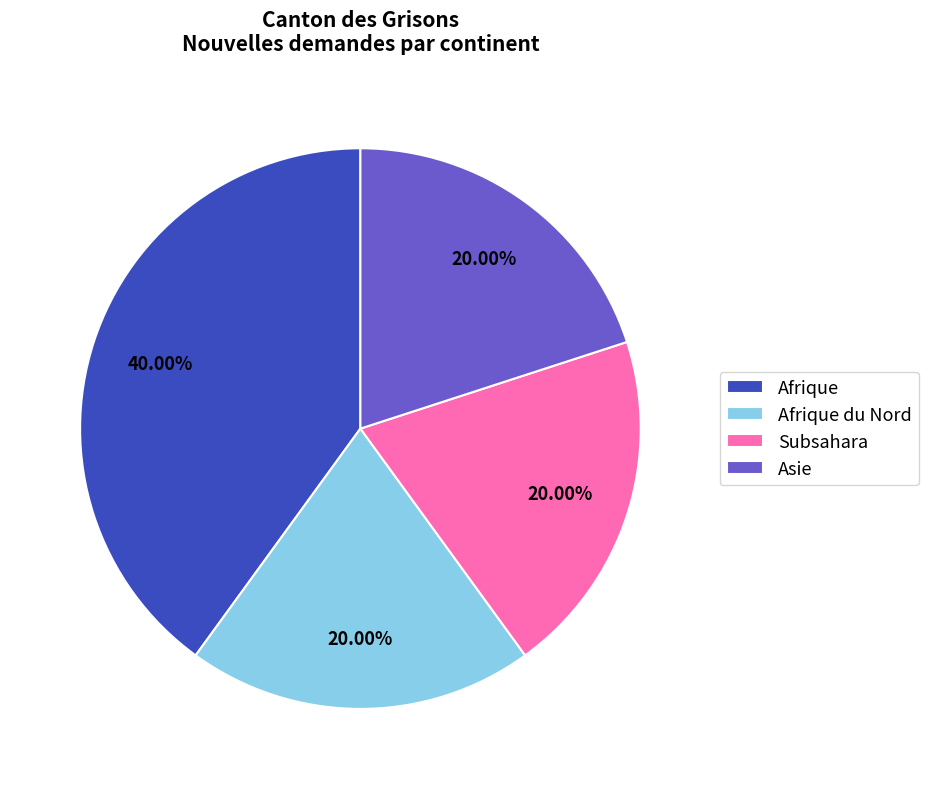

What is the ratio of the value at Afrique du Nord to the value at Subsahara?

1.0